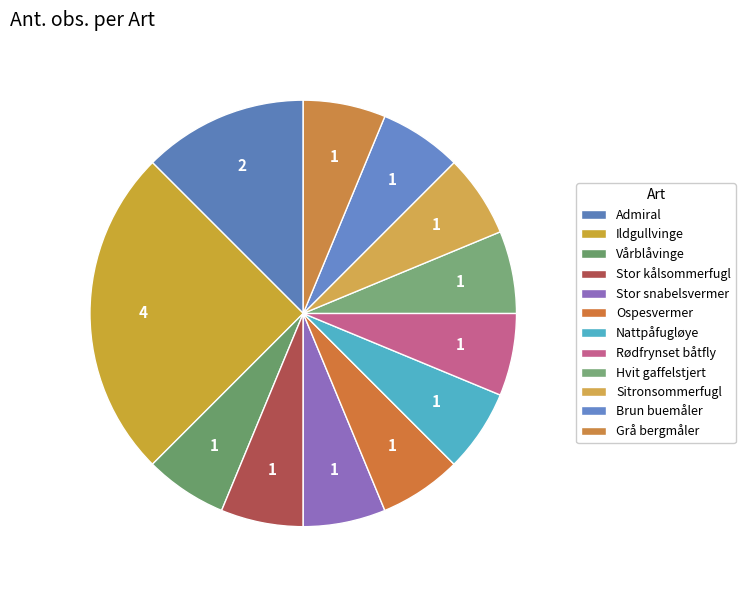

Approximately how many times larger is the value at Rødfrynset båtfly compared to Grå bergmåler?

1.0